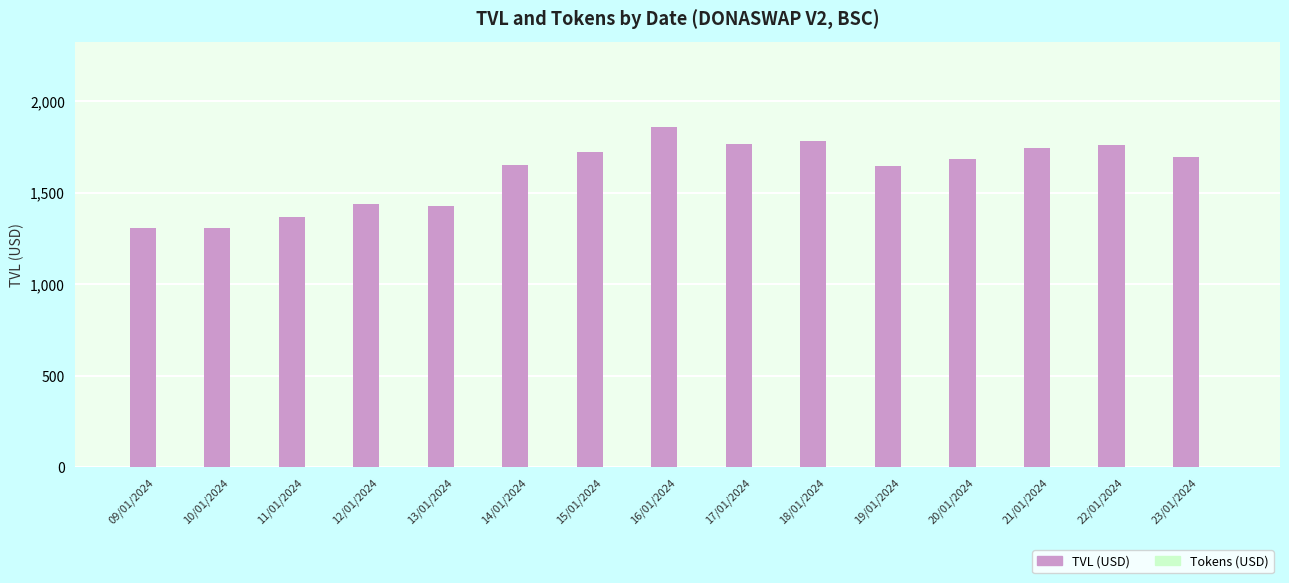

What is the change in value from 17/01/2024 to 23/01/2024?

-74.8